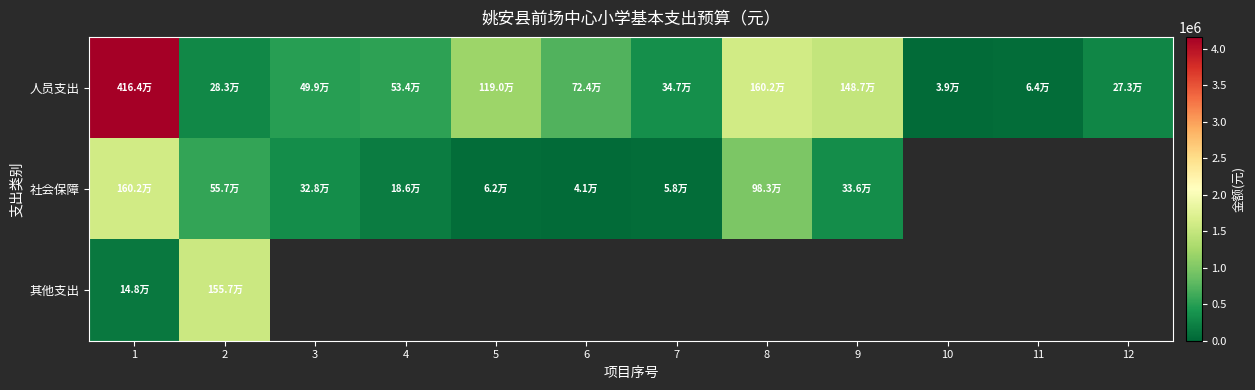

What is the spread (max minus min) of values at 1?

4016072.2